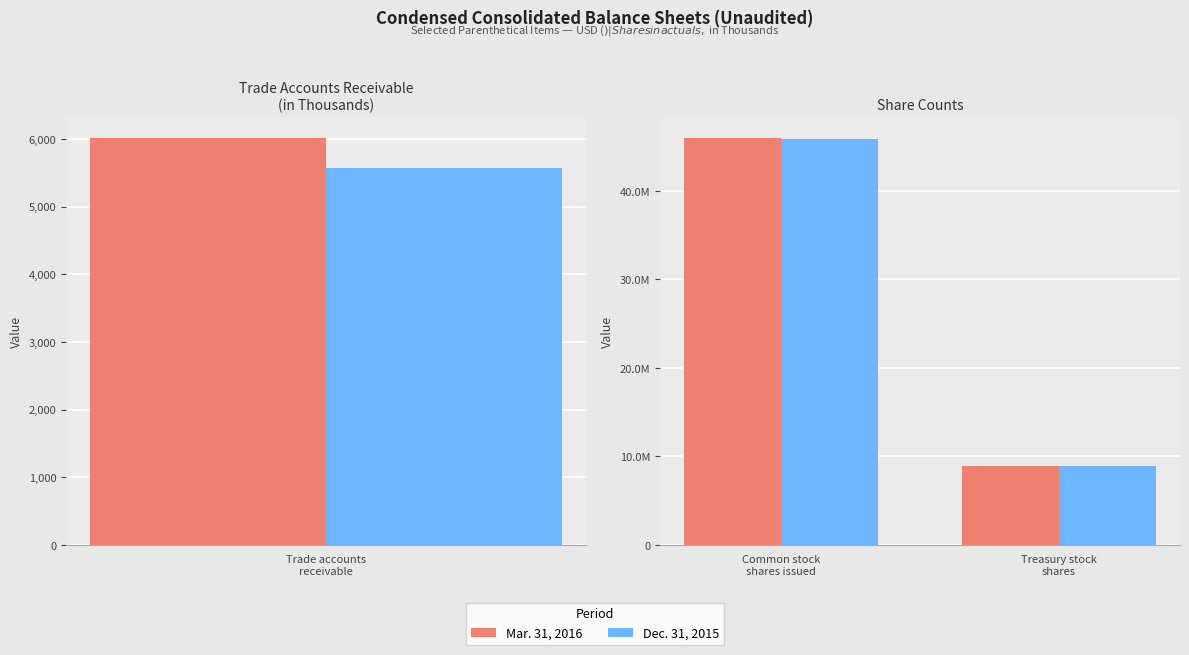

How many data points does each series have?

2